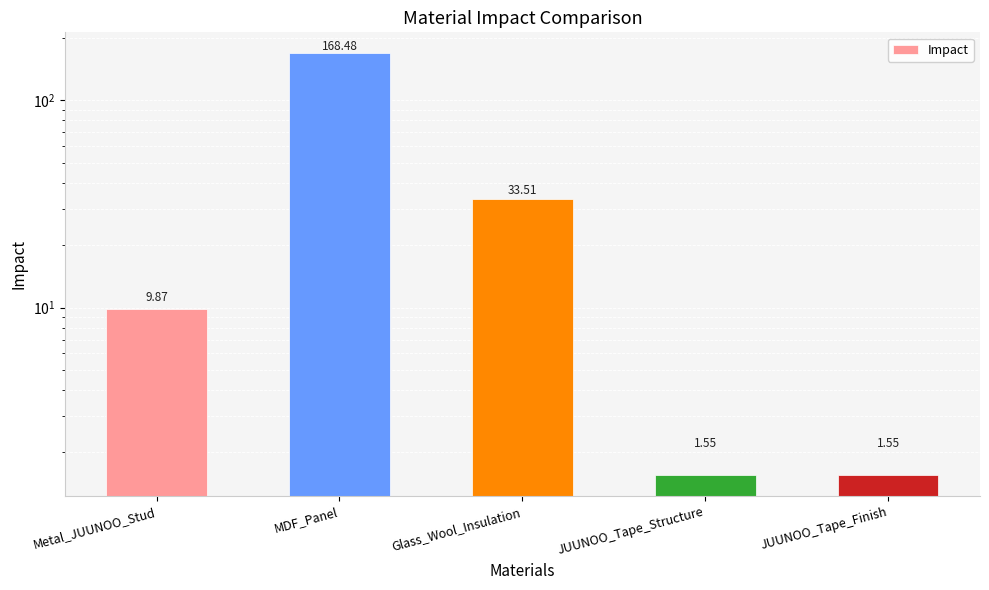

The chart shows a value of 1.6 at JUUNOO_Tape_Finish. True or false?

True